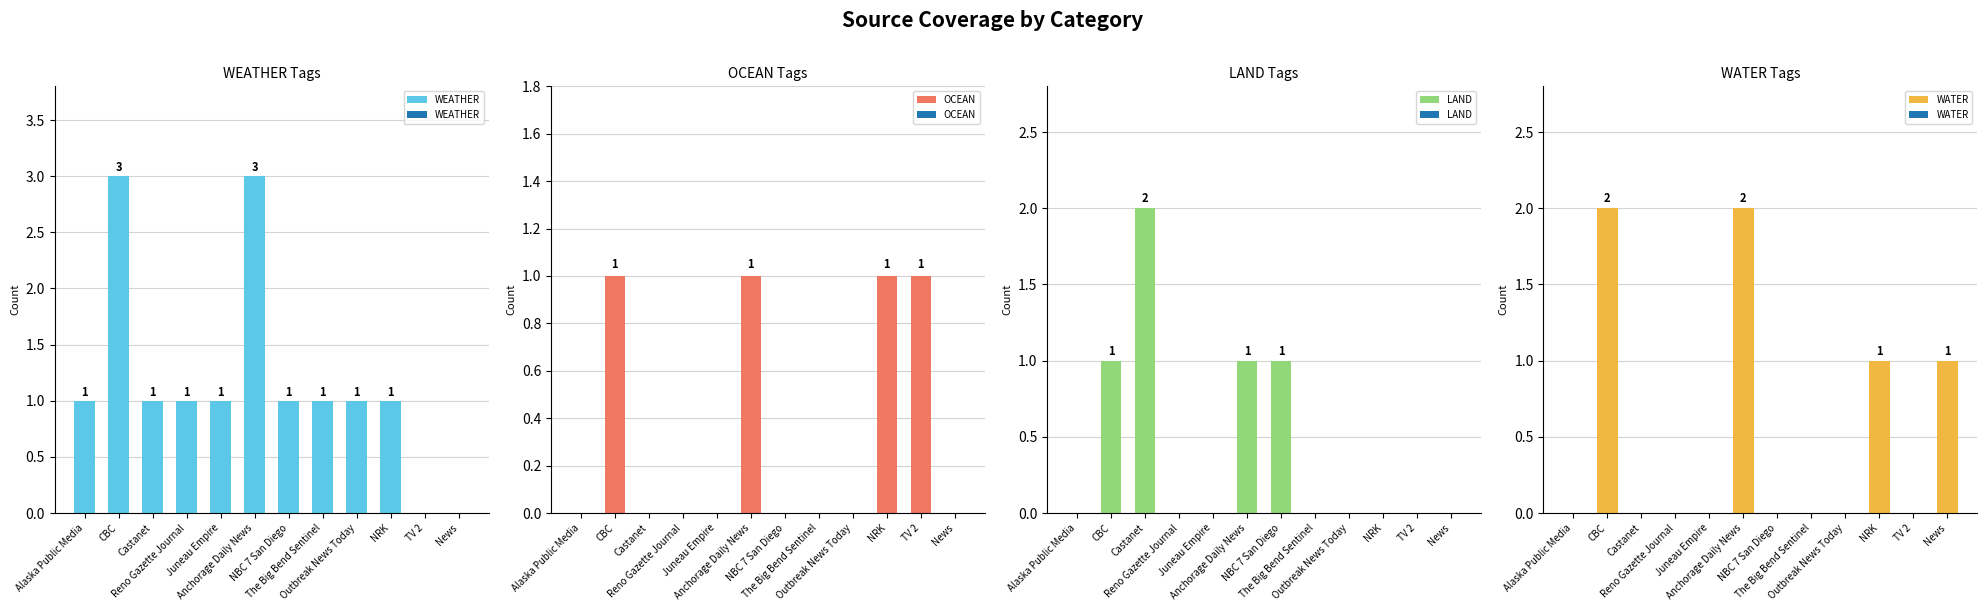

Does the chart contain stacked bars?

No